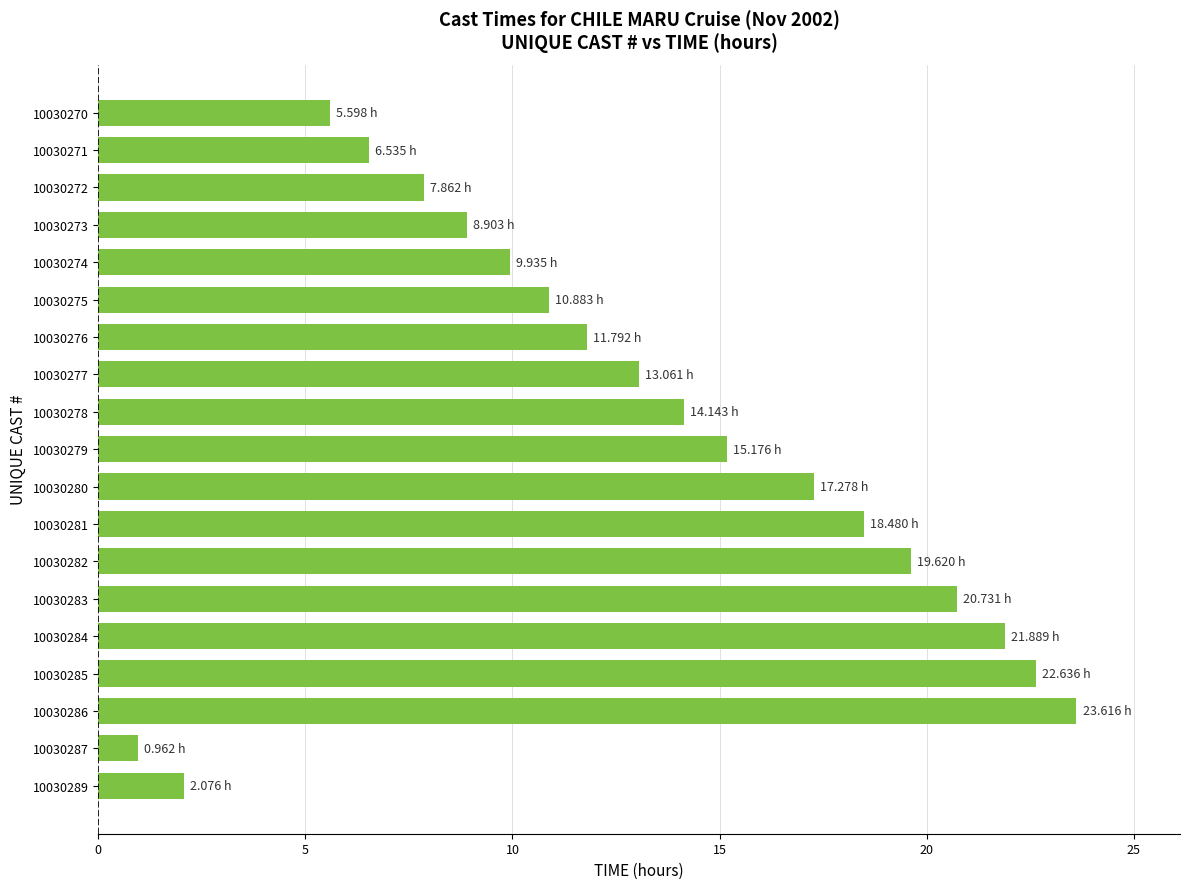

Where is the data nearest to the value 12?

10030276